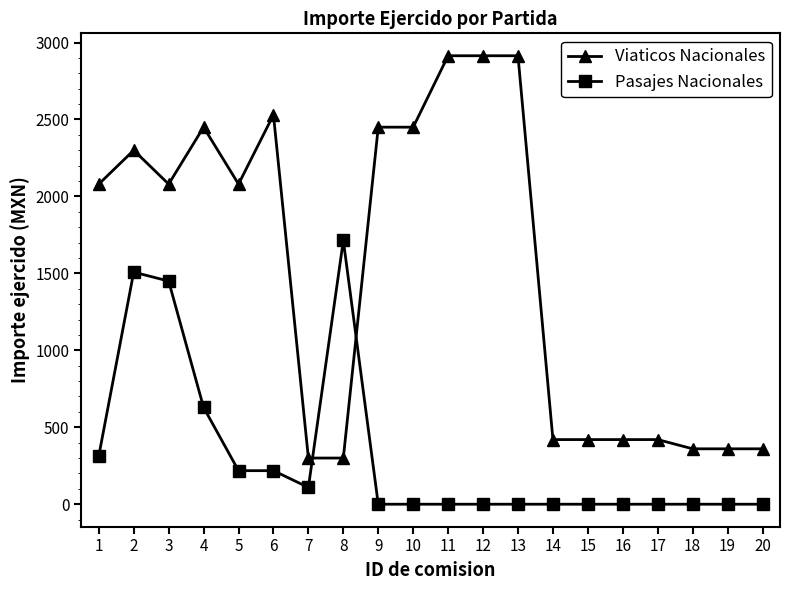

Where is Pasajes Nacionales nearest to the value 857?

4